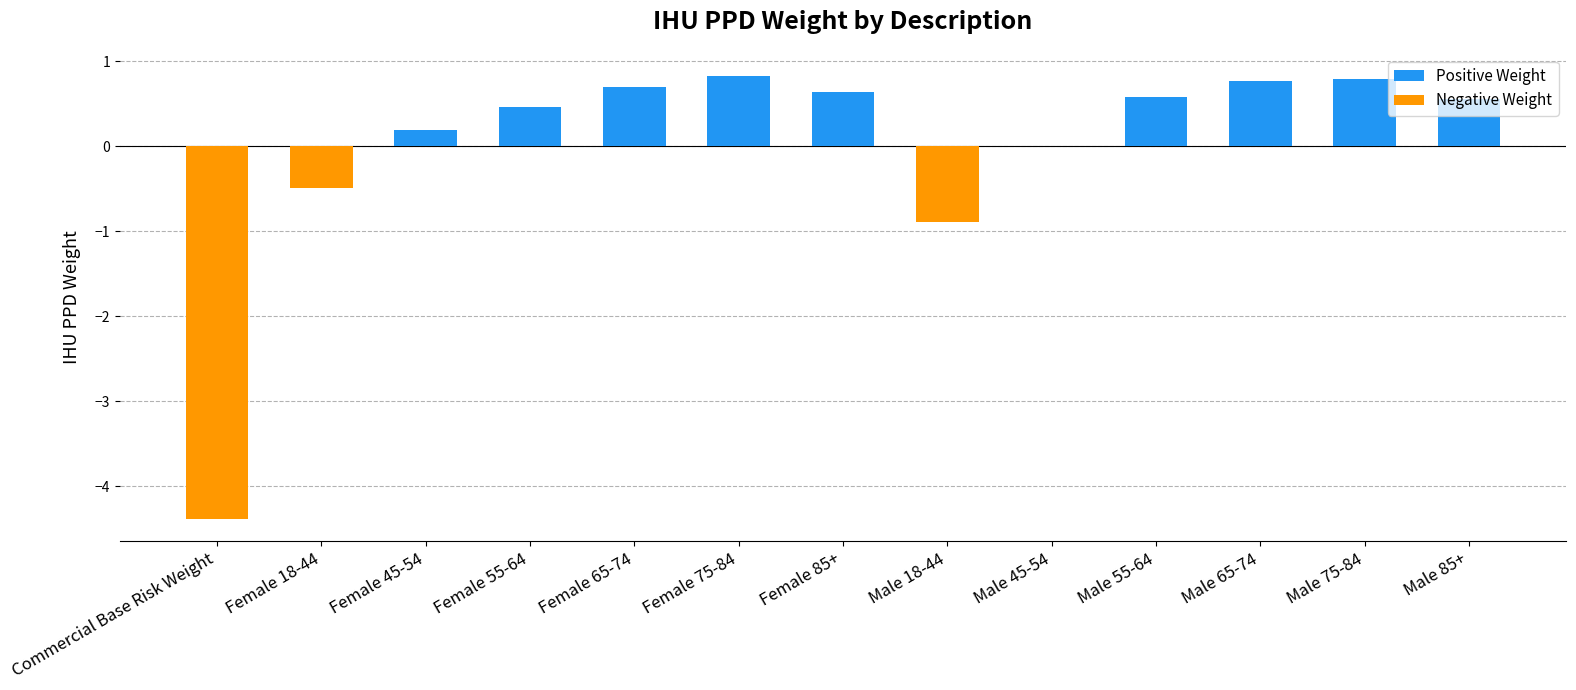

What is the label of the 12th bar from the right?

Female 18-44